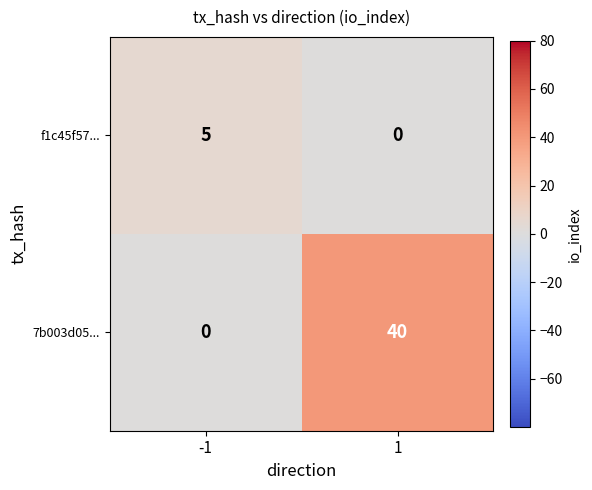

What is the sum of the f1c45f57... values at -1 and 1?

5